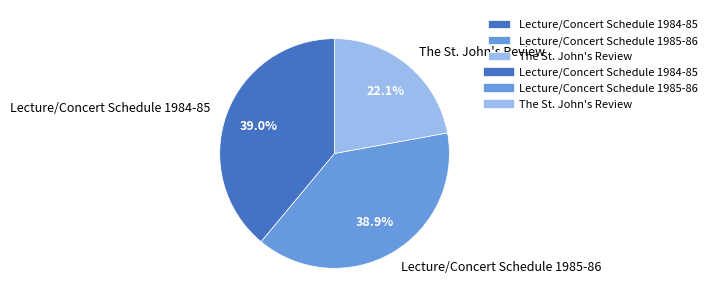

Is there a majority slice in this chart?

No